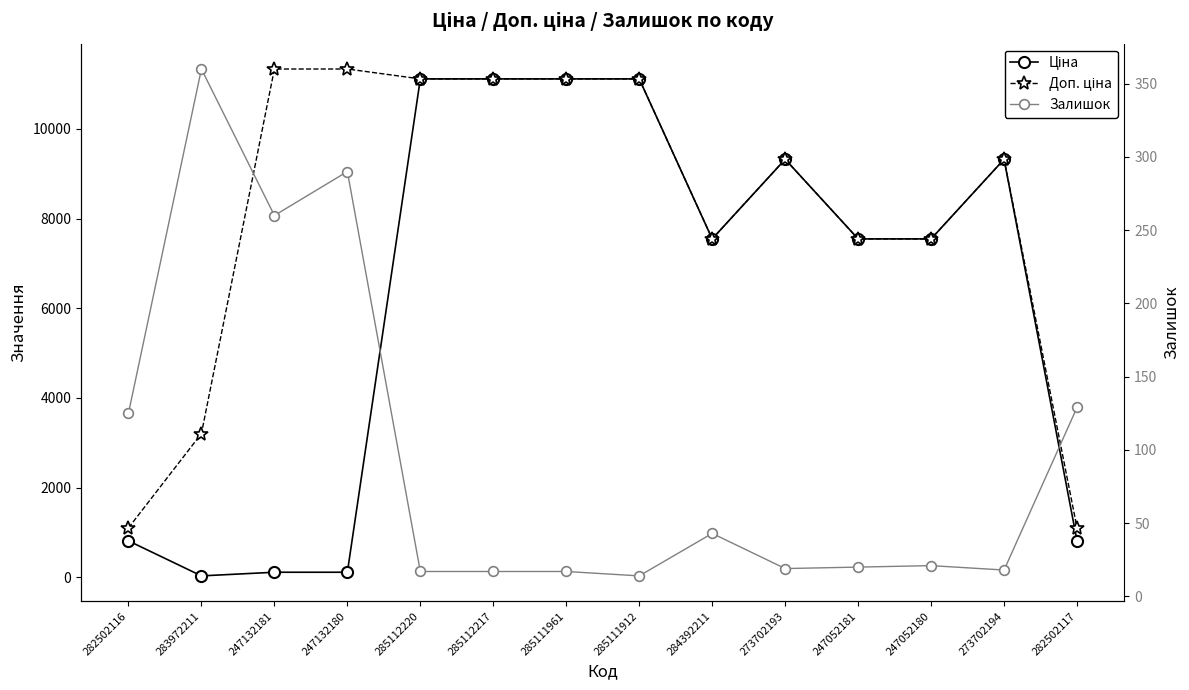

At which category is the sum across all series the highest?

285112220